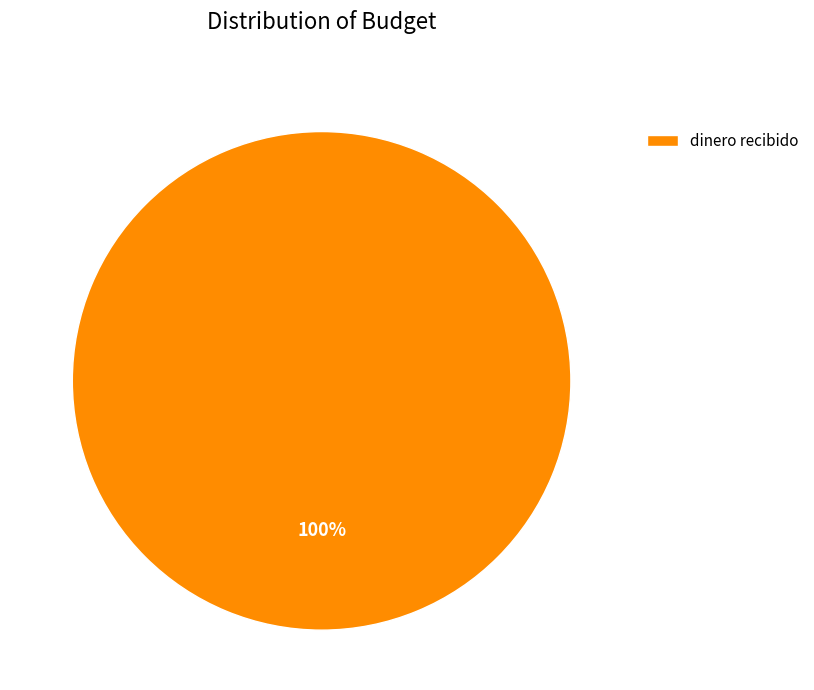

The dinero recibido slice represents 100% of the pie. True or false?

True